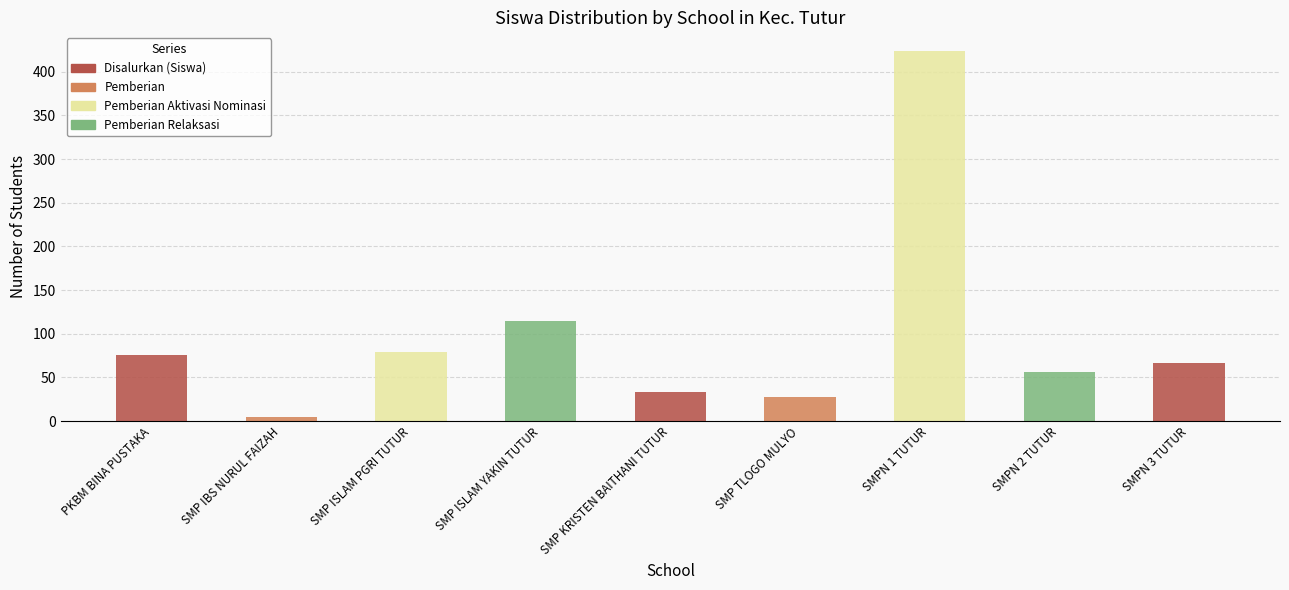

True or false: Pemberian Aktivasi Nominasi has a value of 1 at SMP TLOGO MULYO.

False